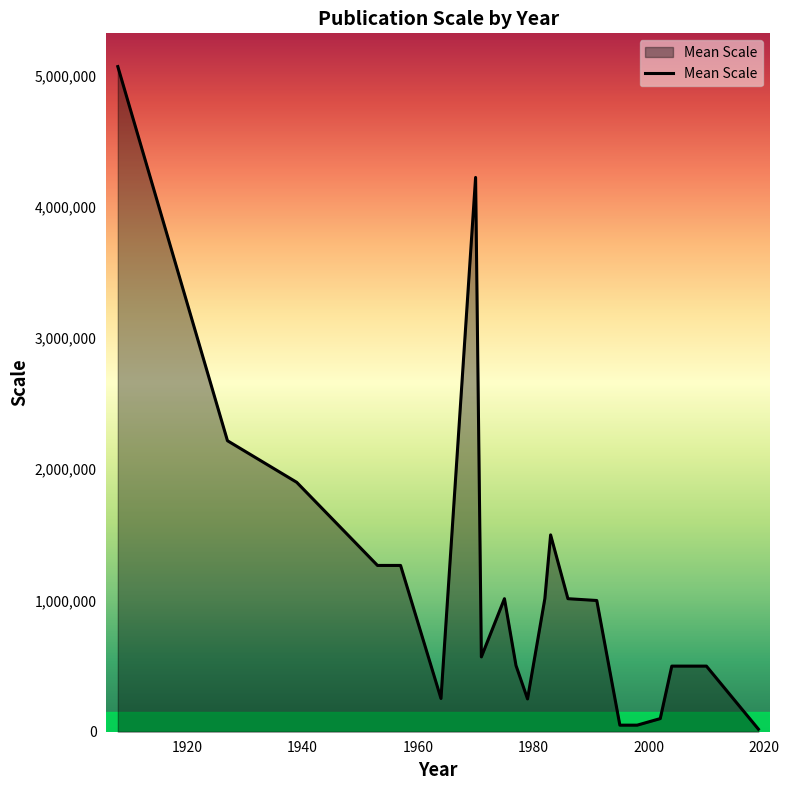

What is the maximum value shown in the chart?

5068800.0